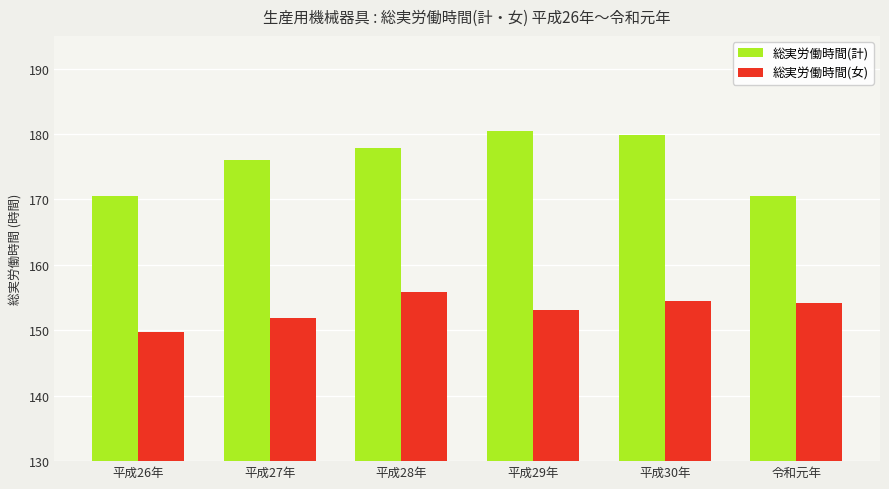

Is the value of 総実労働時間(計) at 平成30年 greater than the value of 総実労働時間(女) at 平成28年?

Yes